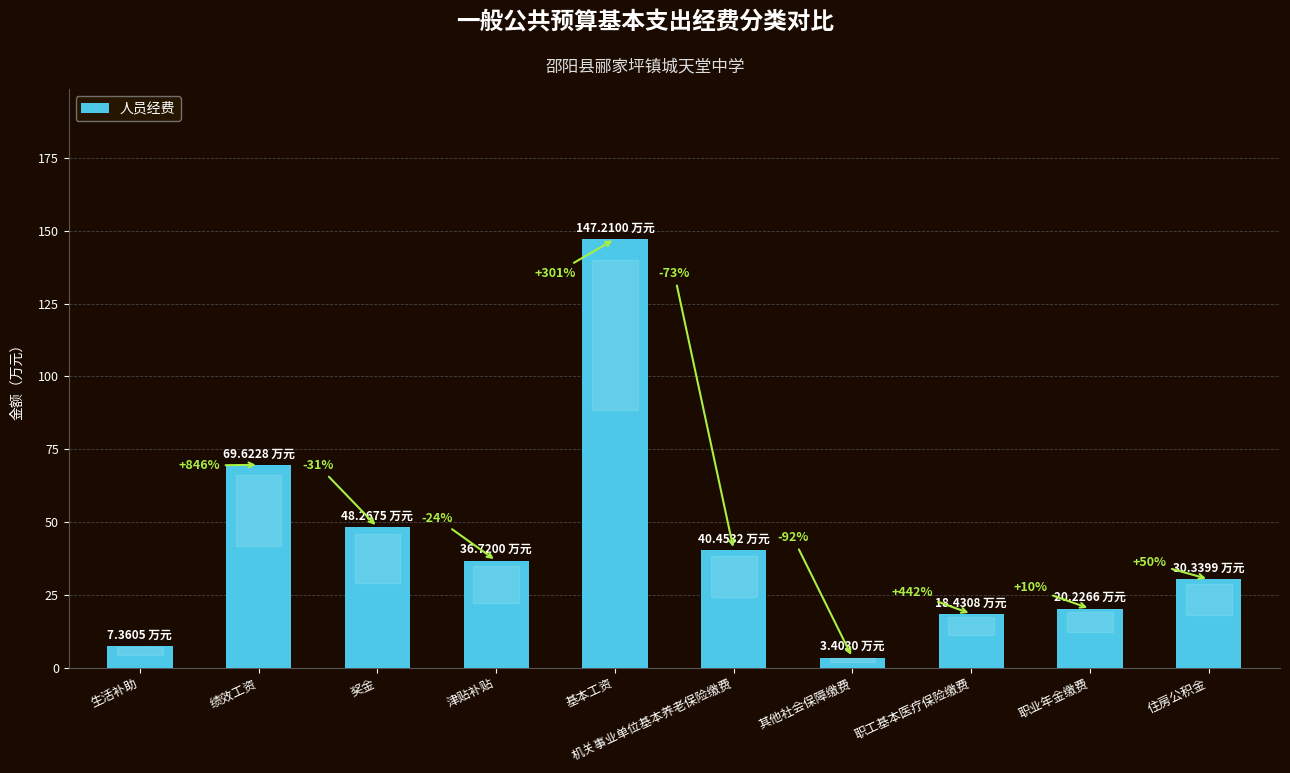

Rank the categories by value from highest to lowest.

基本工资, 绩效工资, 奖金, 机关事业单位基本养老保险缴费, 津贴补贴, 住房公积金, 职业年金缴费, 职工基本医疗保险缴费, 生活补助, 其他社会保障缴费